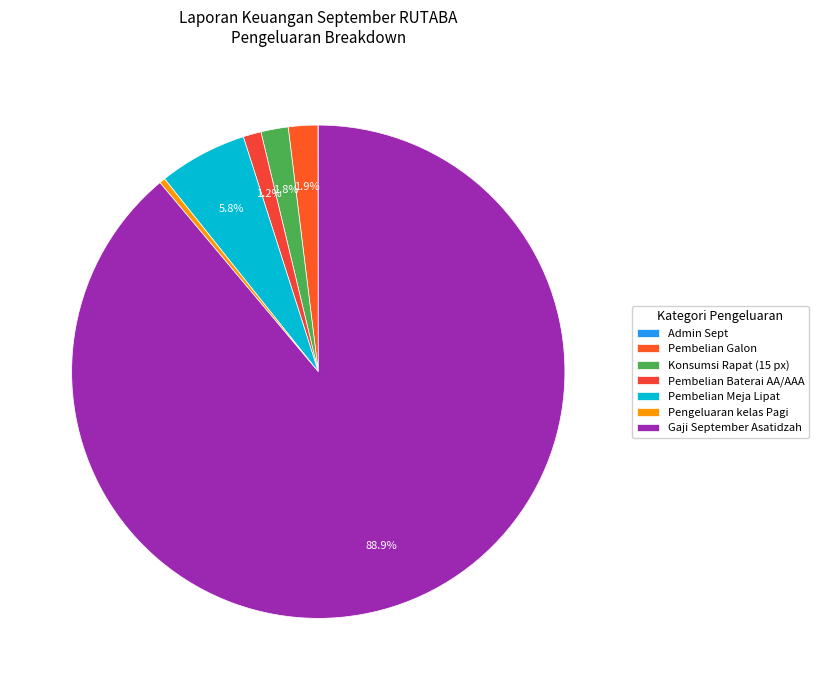

To the nearest percent, what percentage of the pie is Gaji September Asatidzah?

89%